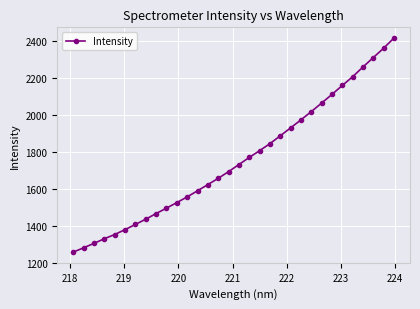

What is the value of the 25th point from the left?

2065.0